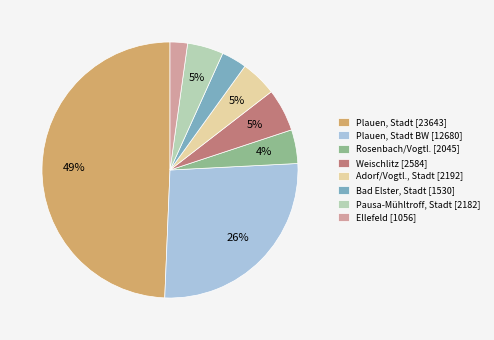

To the nearest percent, what is the combined percentage of Bad Elster, Stadt [1530] and Plauen, Stadt [23643]?

53%